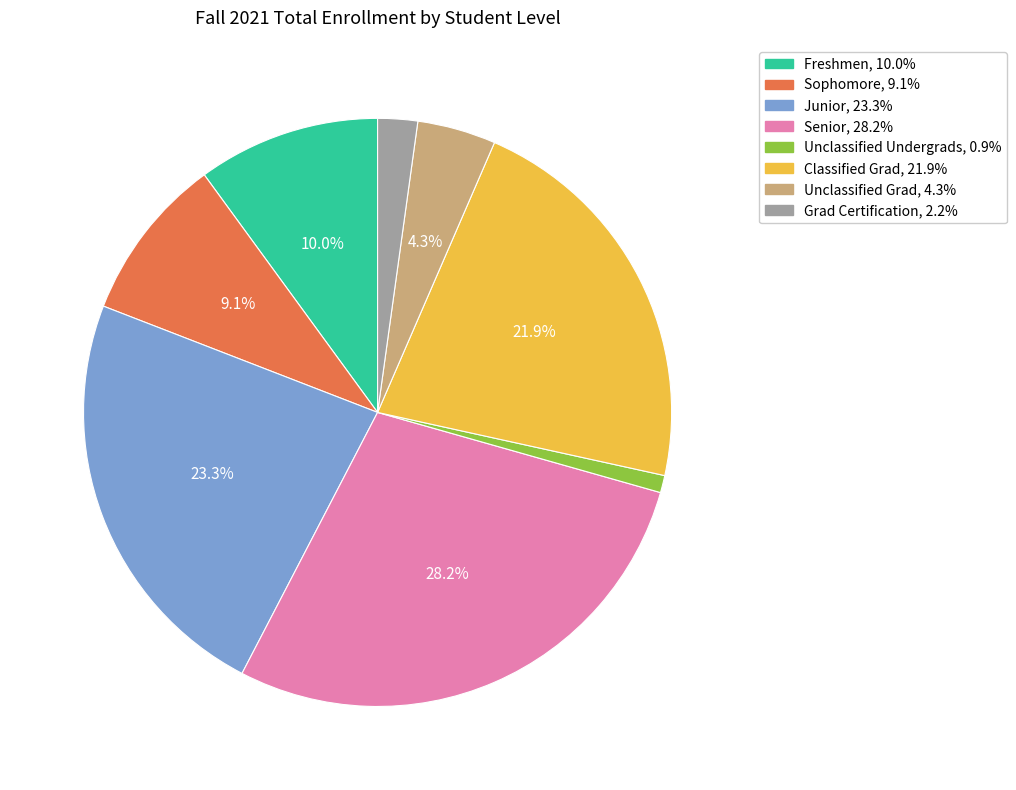

Which category has the smallest portion of the pie?

Unclassified Undergrads